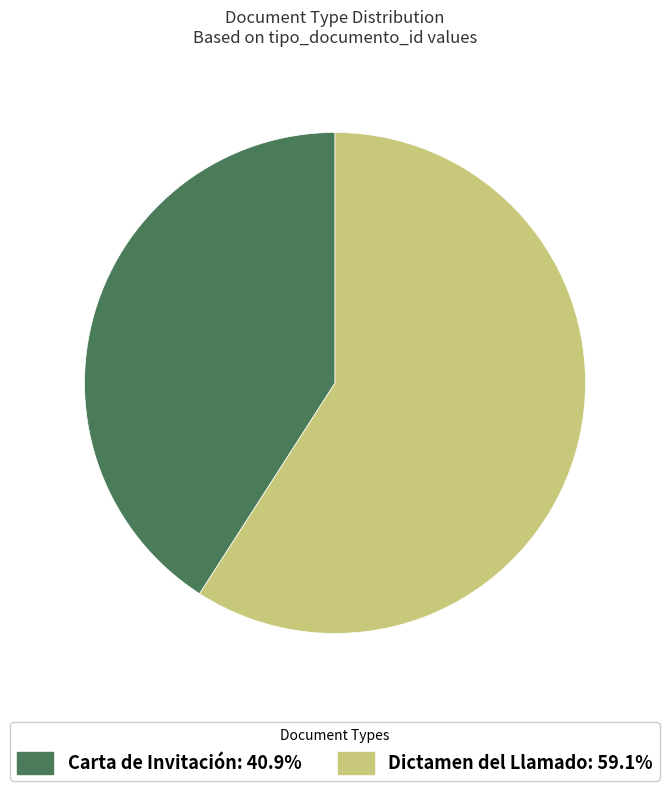

Is it true that Dictamen del Llamado is 59% of the pie?

True